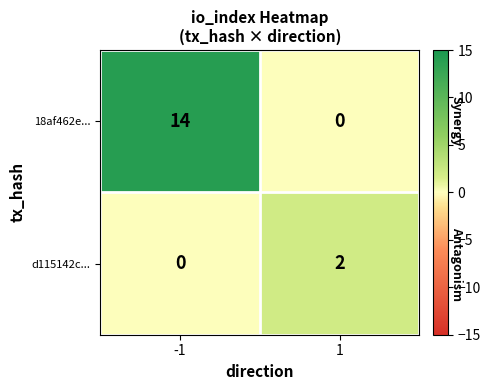

Which series has the largest total across all categories?

18af462e...